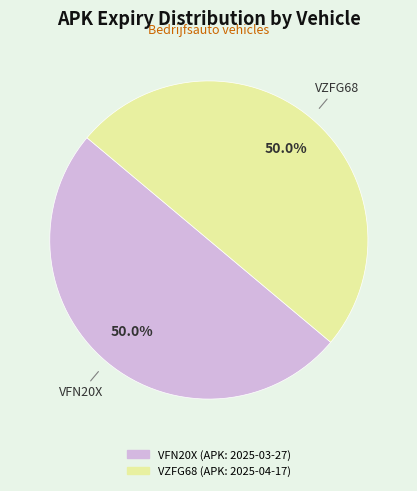

Count the number of slices in the pie.

2